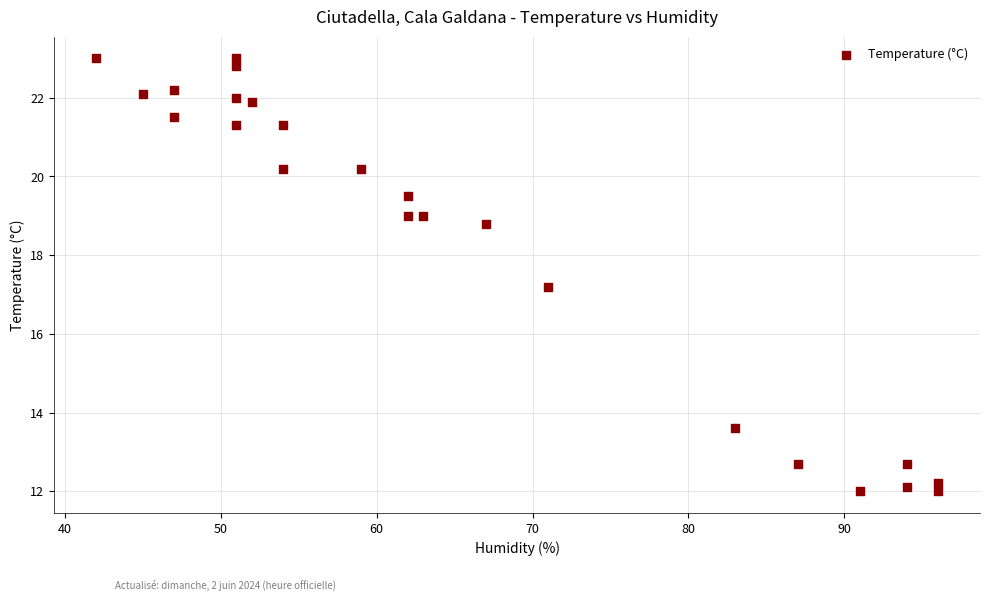

What Y value in the scatter plot is closest to 17?

17.2